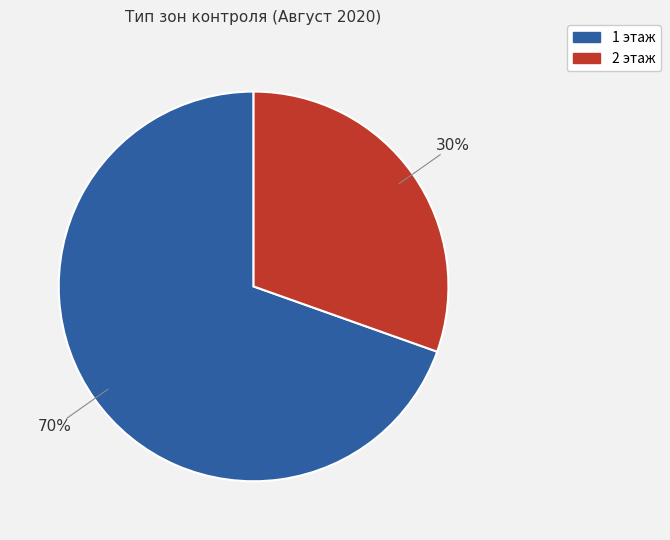

Count the number of slices in the pie.

2